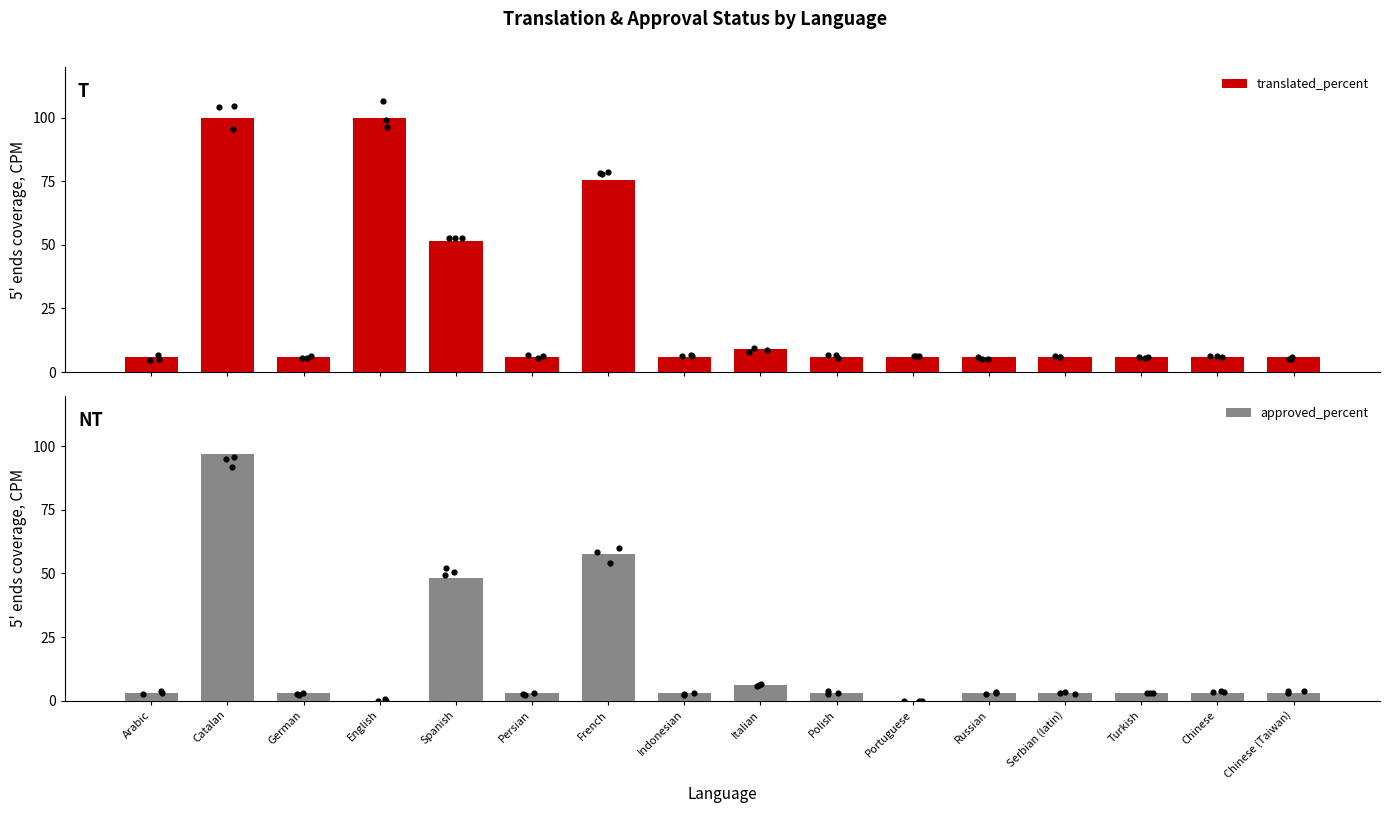

Is the value of approved_percent at Catalan greater than the value of translated_percent at Portuguese?

Yes